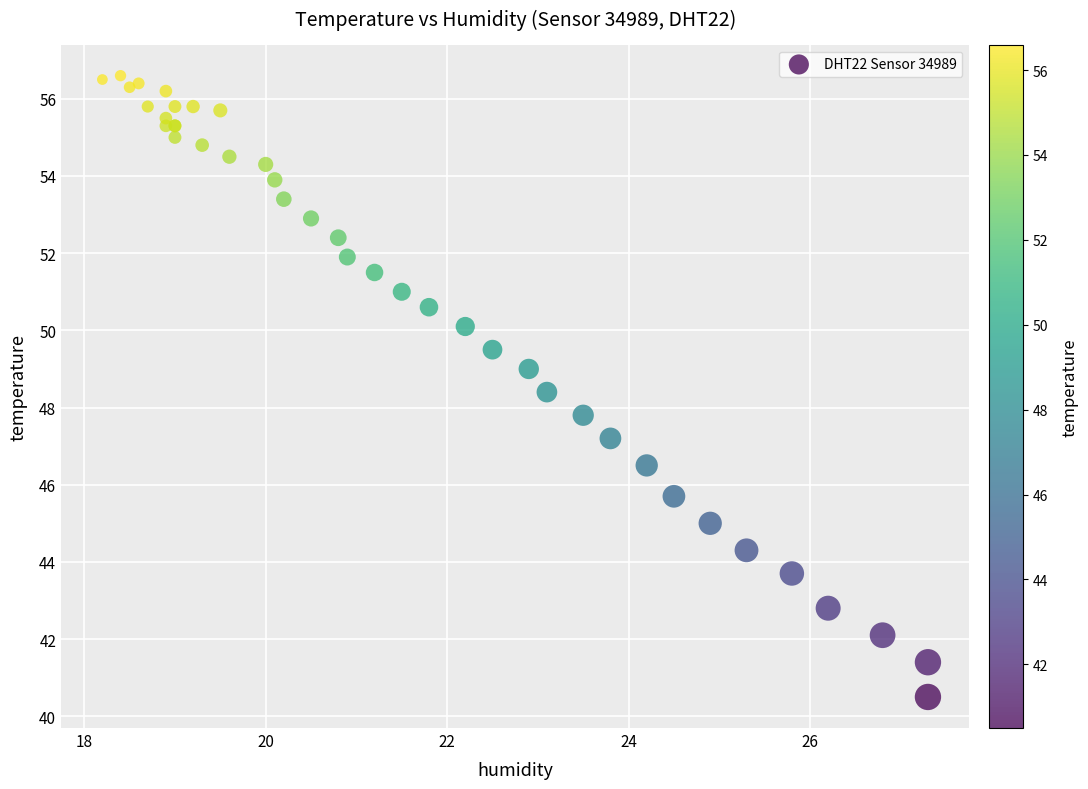

What Y value in the scatter plot is closest to 48?

47.8